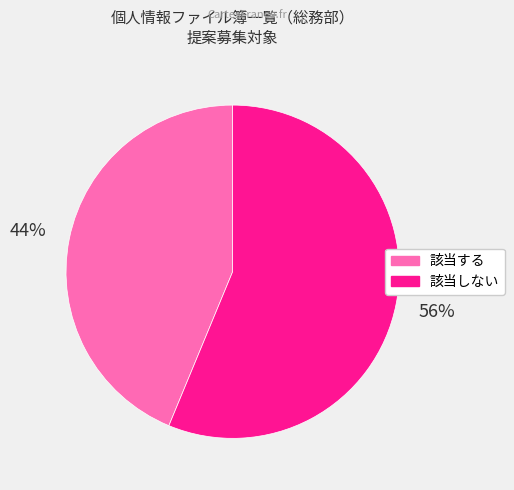

Between 該当する and 該当しない, which is larger?

該当しない